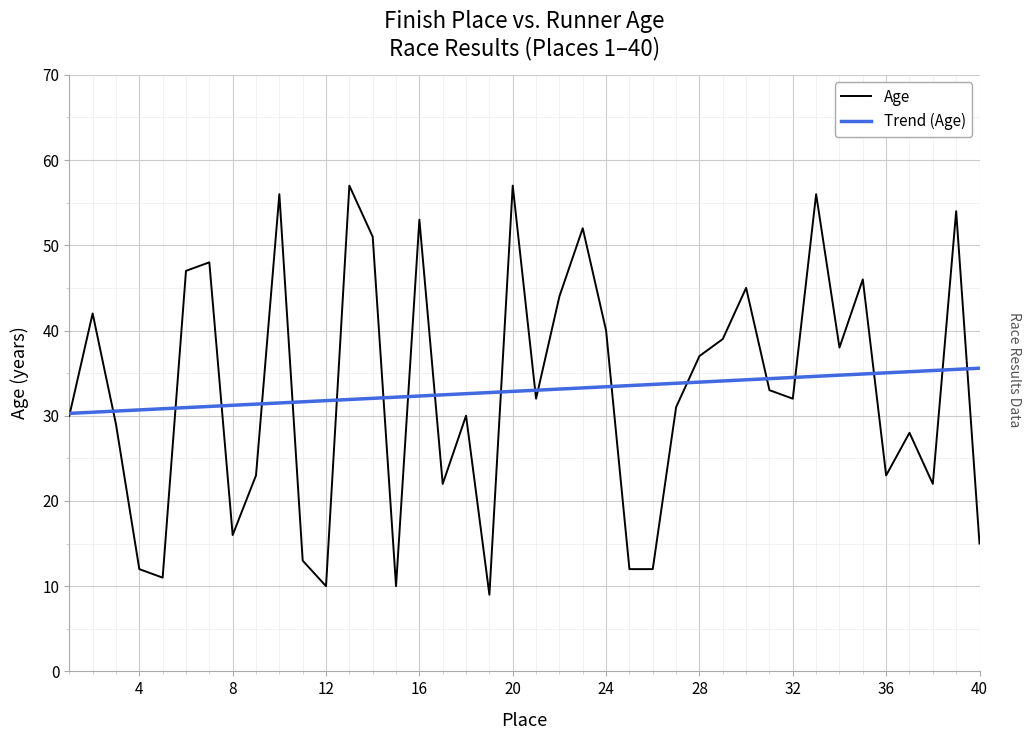

How many distinct data groups are displayed?

2